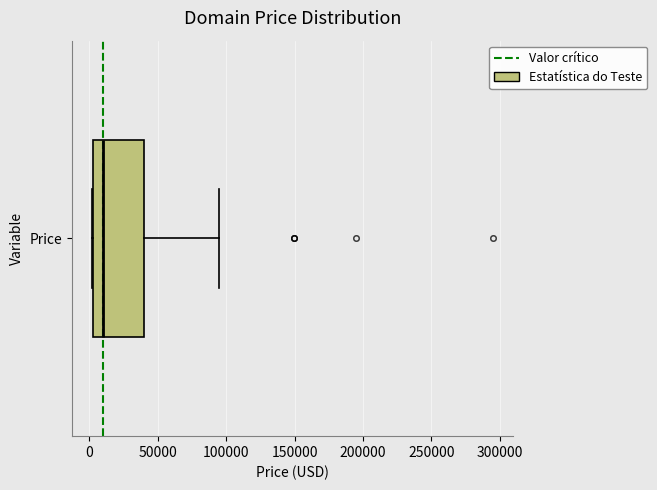

Read this box plot against the x-axis: the position of the median line, the range covered by the box, and the ends of both whiskers. The values are not printed on the chart, so give them approximately, as read against the axis.

median 10000, box 5000 to 40000, whiskers 0 to 95000